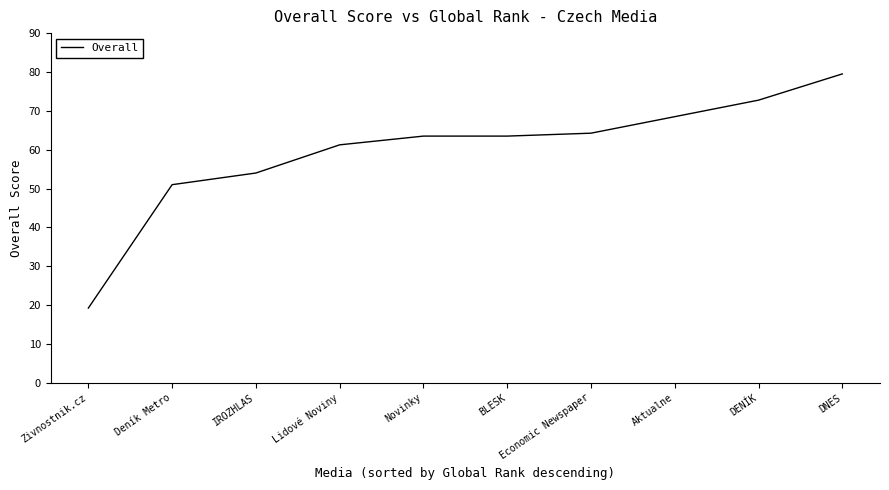

At which category does the chart reach its peak across all series?

DNES